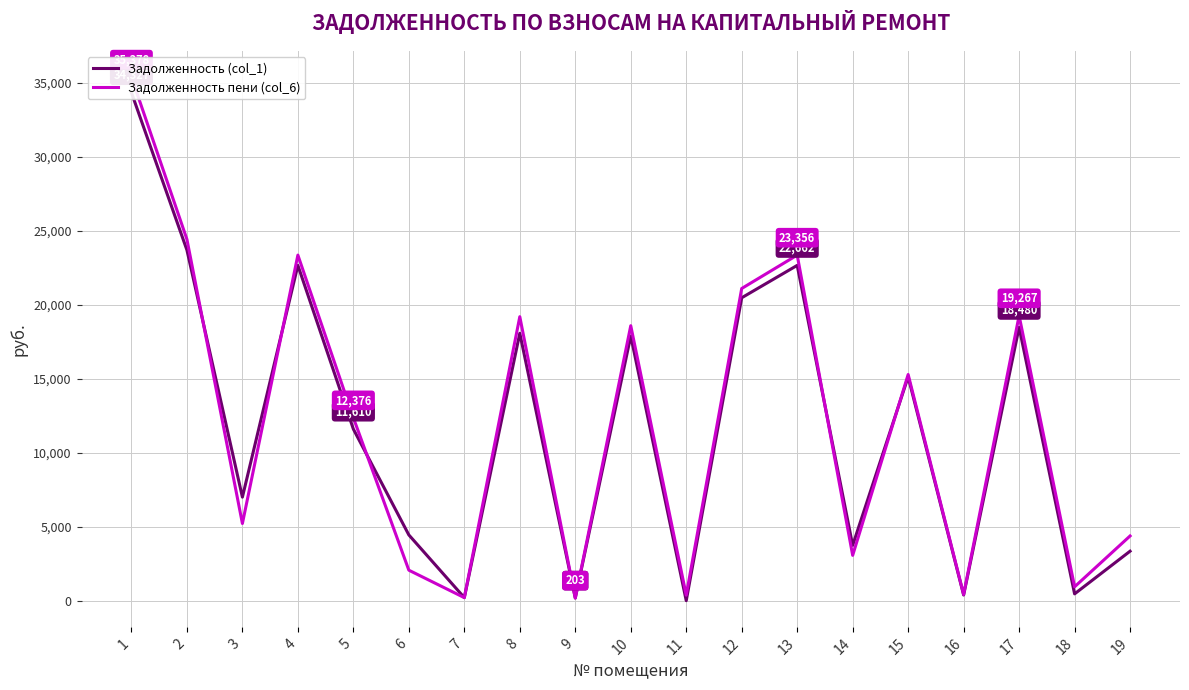

What is the total value across all series at 11?

421.3